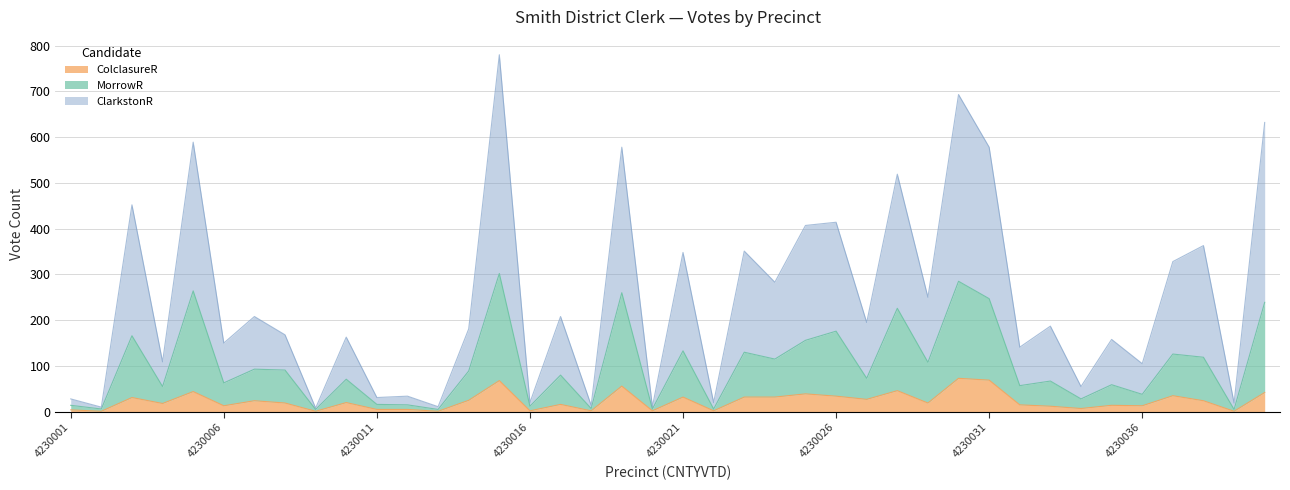

What is the sum of the ColclasureR values at 4230025 and 4230009?

40